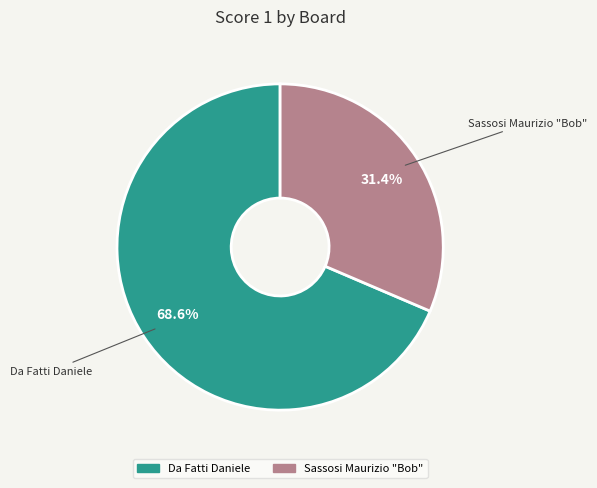

Is Da Fatti Daniele the majority of the pie?

Yes